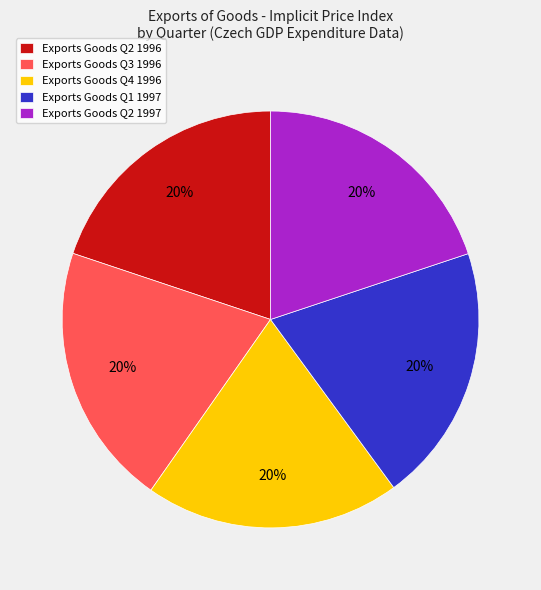

Approximately how many times larger is the value at Exports Goods Q4 1996 compared to Exports Goods Q2 1996?

1.0